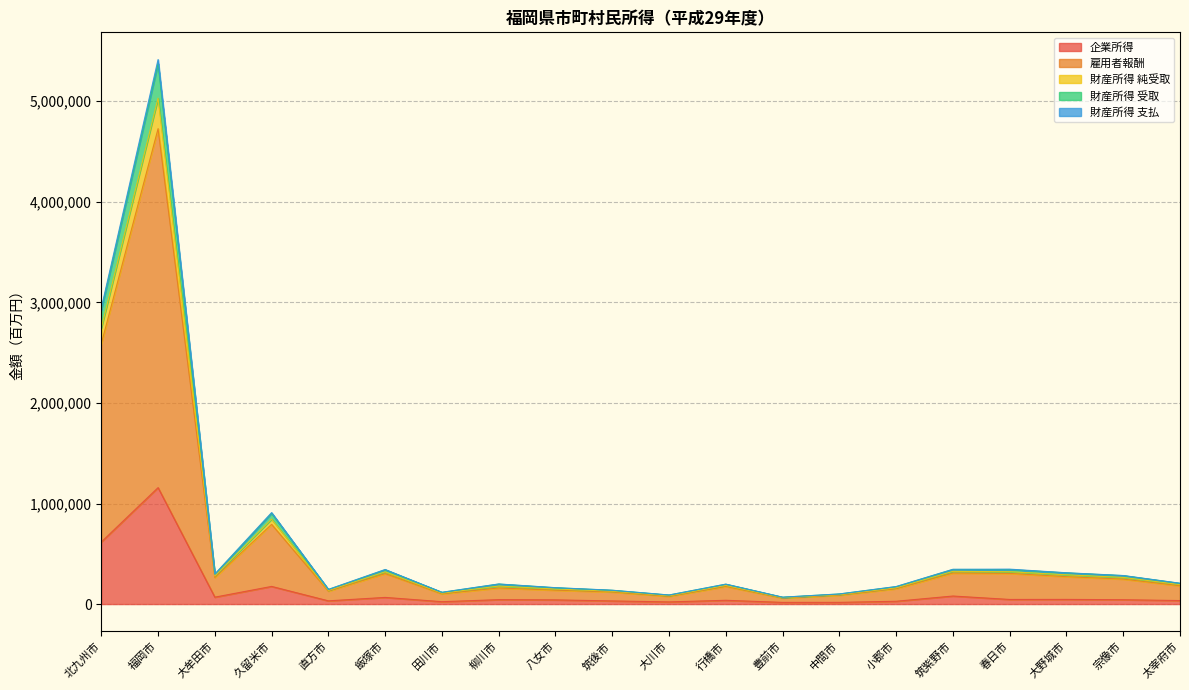

At how many categories does at least one series exceed 5359800?

1